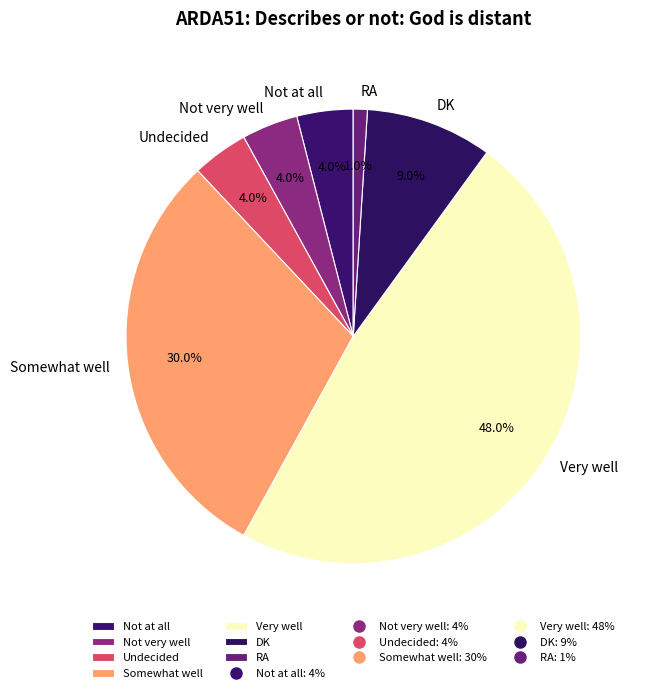

Is there a majority slice in this chart?

No